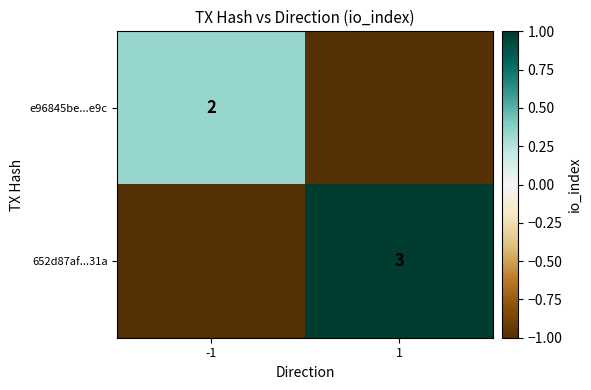

The e96845be...e9c series shows 1 at -1. True or false?

False